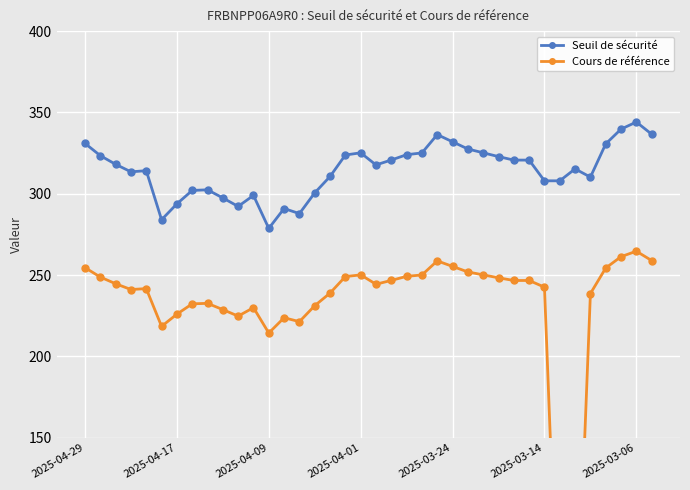

True or false: Seuil de sécurité has more than 2 points higher than both neighbors.

True